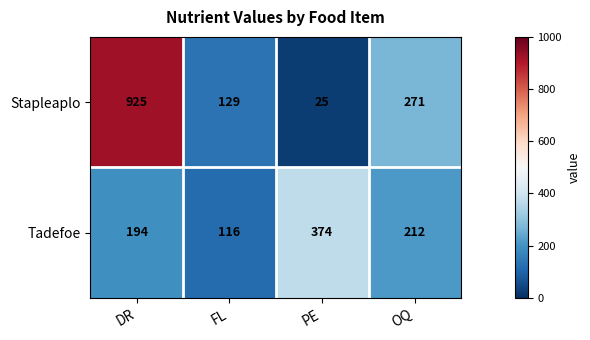

True or false: Stapleaplo has a value of 925 at DR.

True